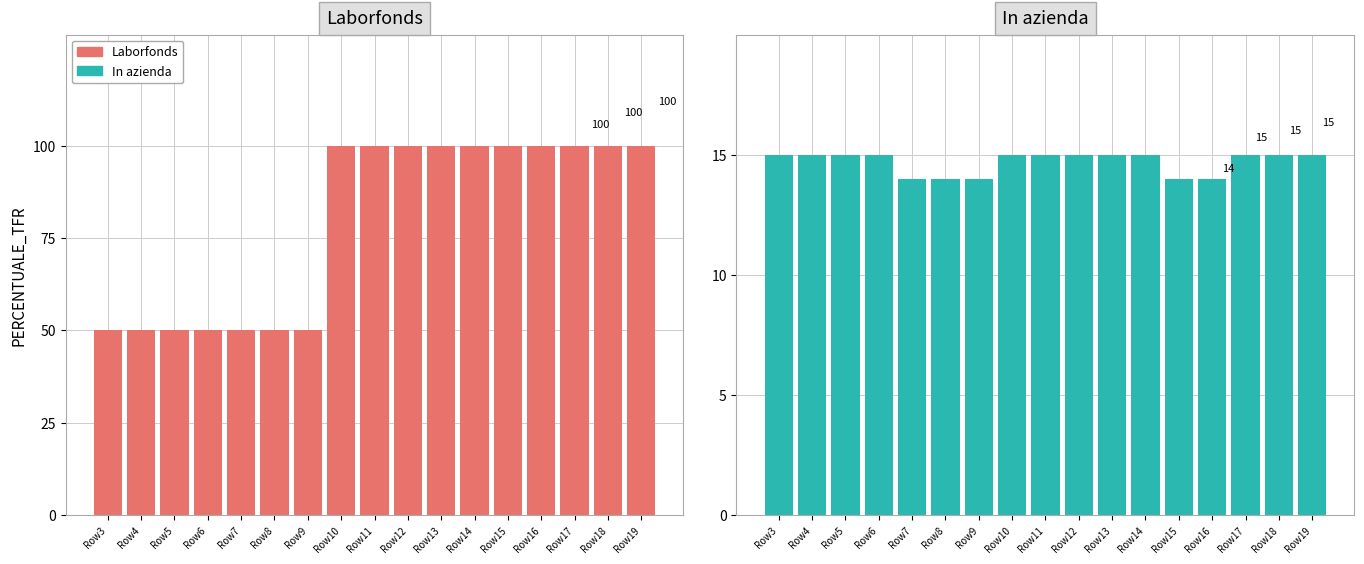

Reading left to right, transcribe all the data shown in this chart.

Laborfonds: 50	50	50	50	50	50	50	100	100	100	100	100	100	100	100	100	100
In azienda: 15	15	15	15	14	14	14	15	15	15	15	15	14	14	15	15	15